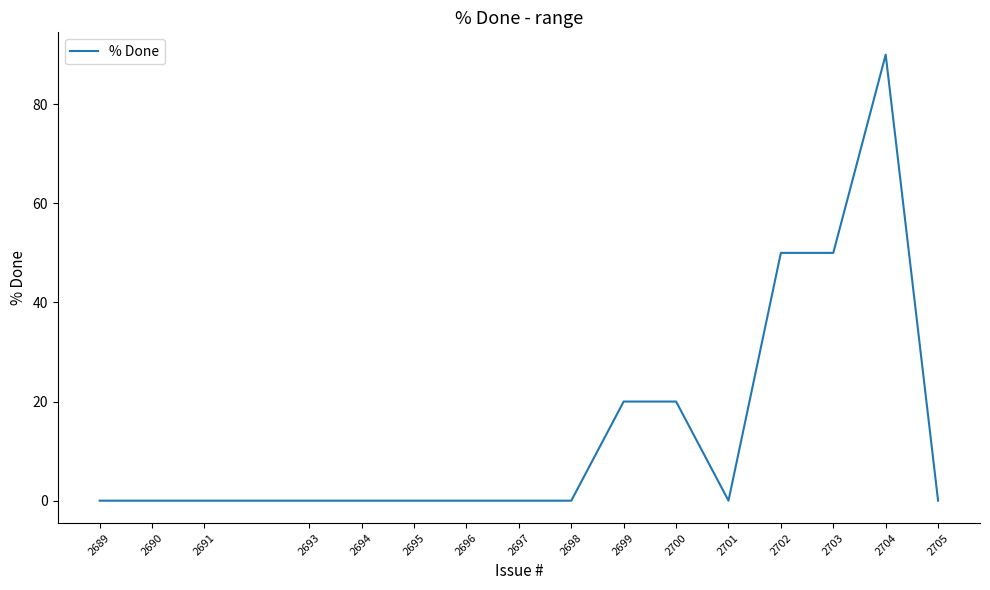

What is the approximate value at 2703?

50